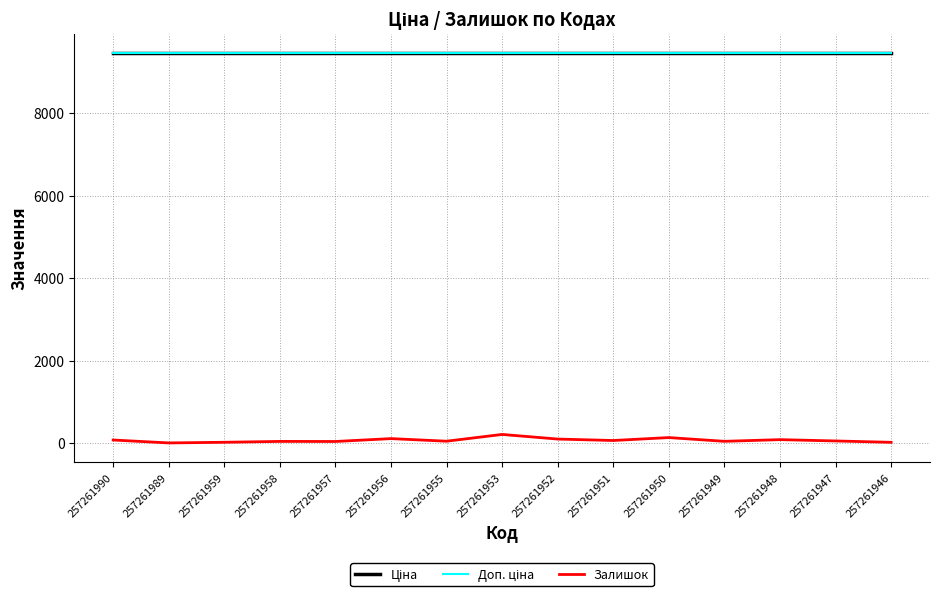

What is the difference between the highest and lowest values at 257261951?

9395.9